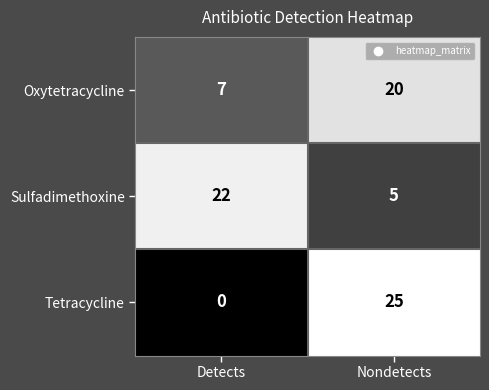

What is the maximum value shown in the chart?

25